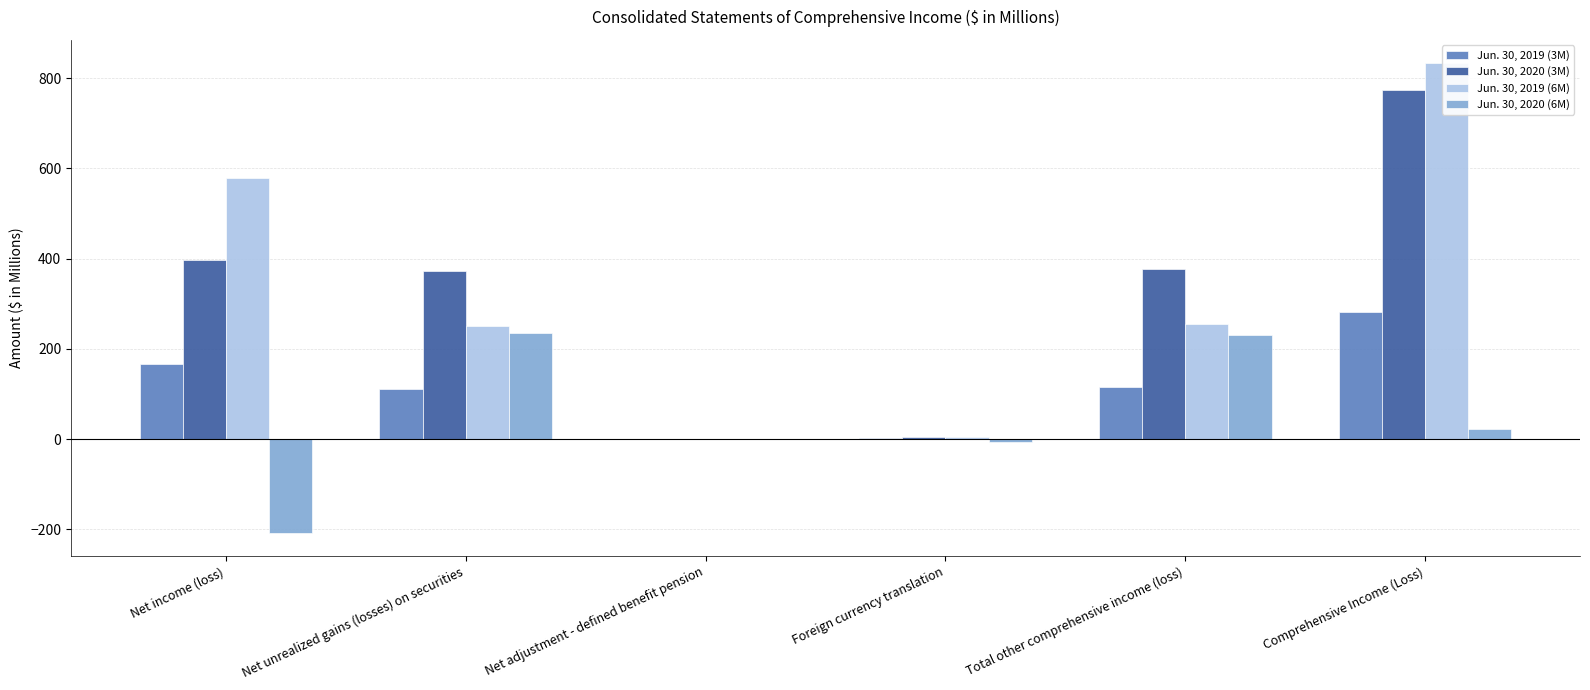

The Jun. 30, 2019 (6M) series shows 261.5 at Comprehensive Income (Loss). True or false?

False